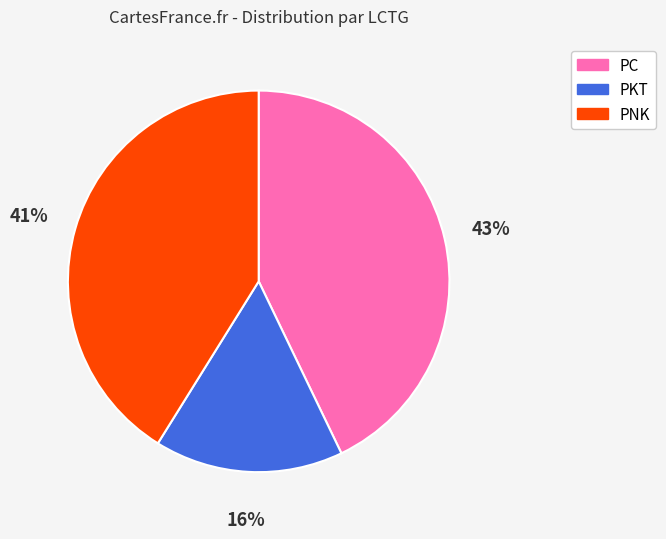

Count the number of slices in the pie.

3